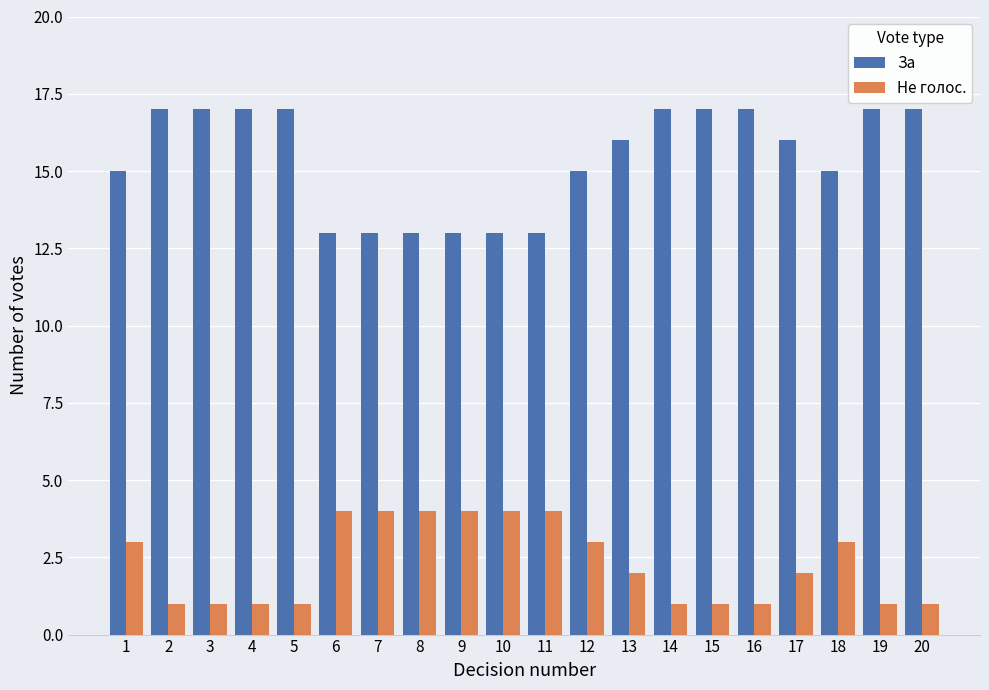

The value of Не голос. at 4 is 0. True or false?

False